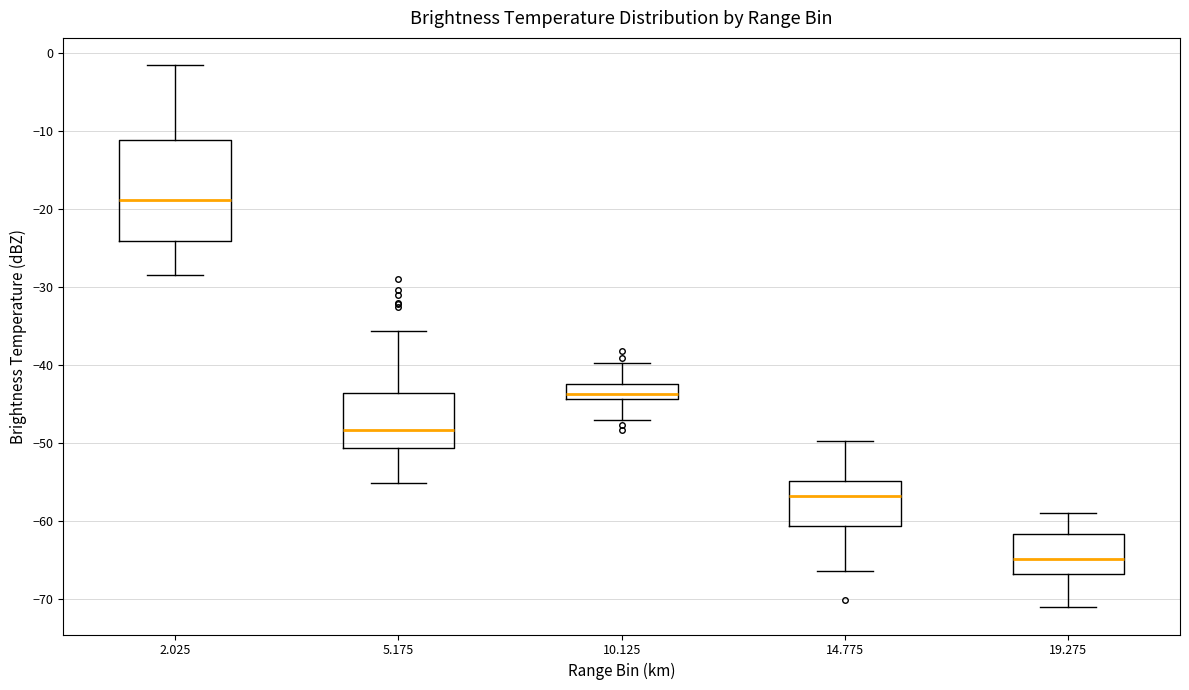

Where does the upper whisker of the box at x = 14.775 end on the y-axis? The values are not printed on the chart, so give them approximately, as read against the axis.

-50